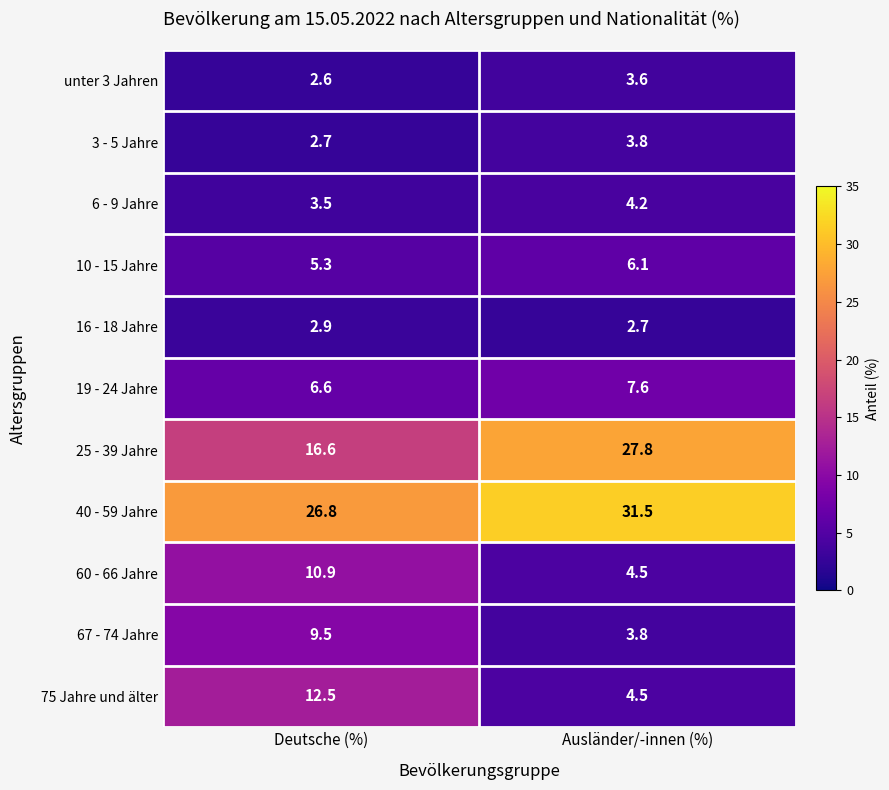

Count the number of data series in this chart.

11